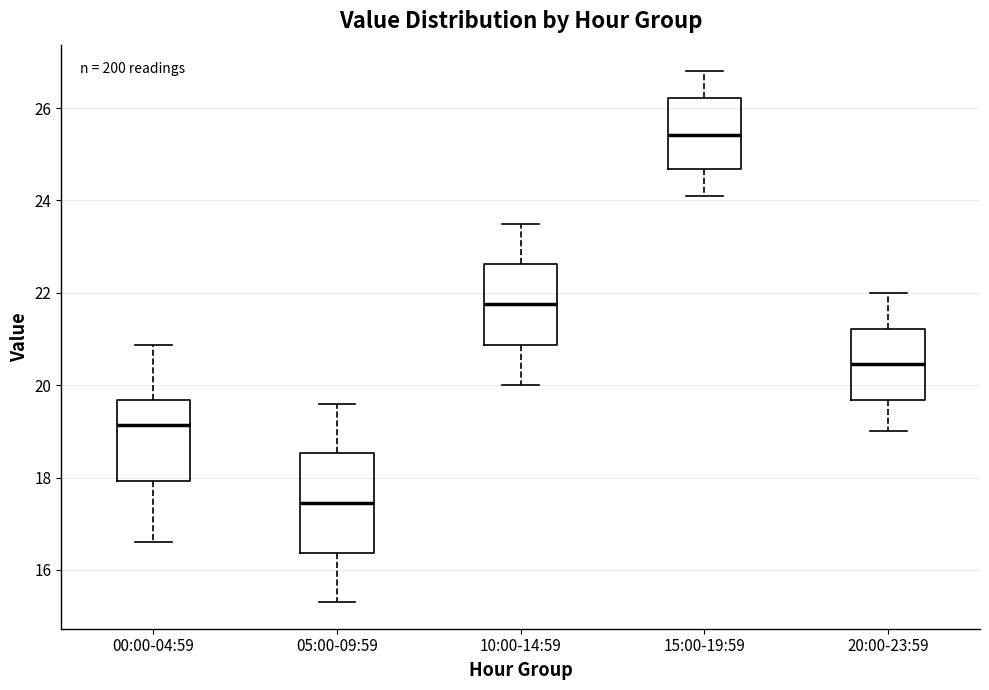

Which box has the highest median line?

15:00-19:59